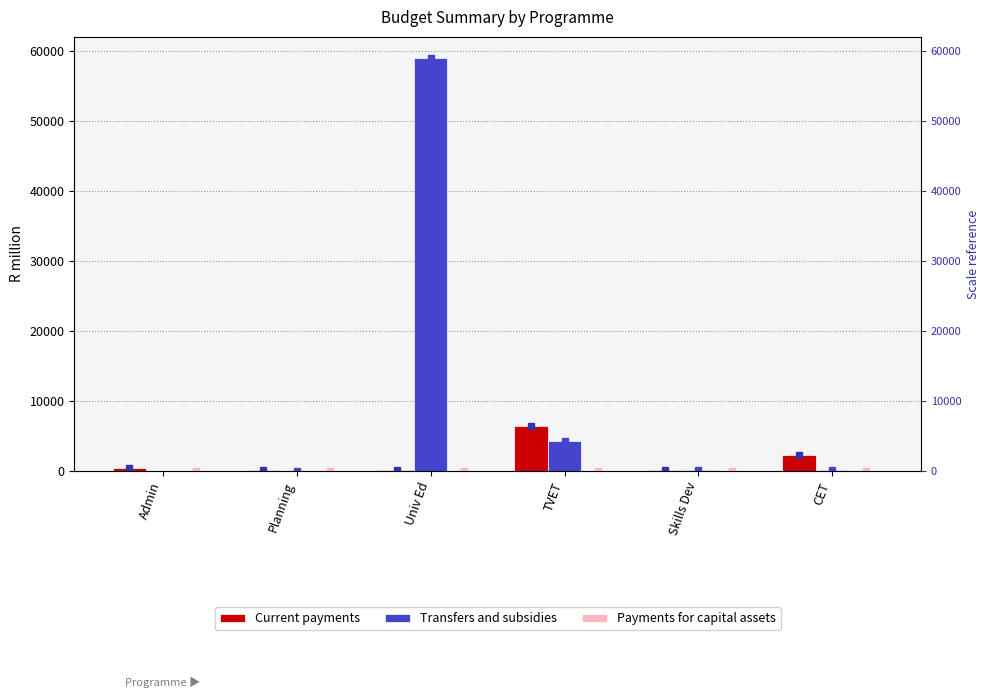

What is the value of the Current payments bar at the 2nd from the left?

76.0